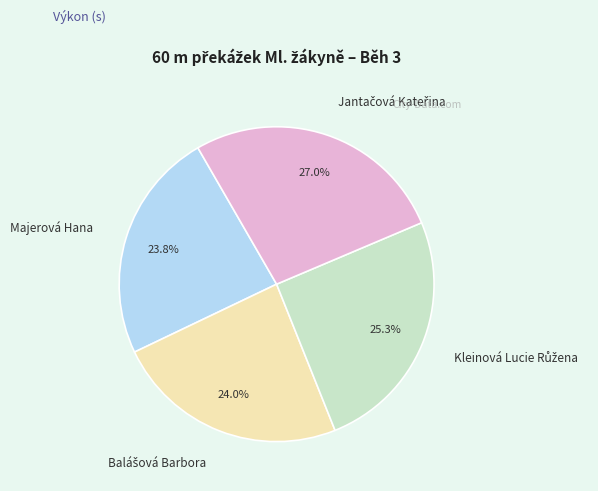

Is there any slice that represents more than half of the pie?

No